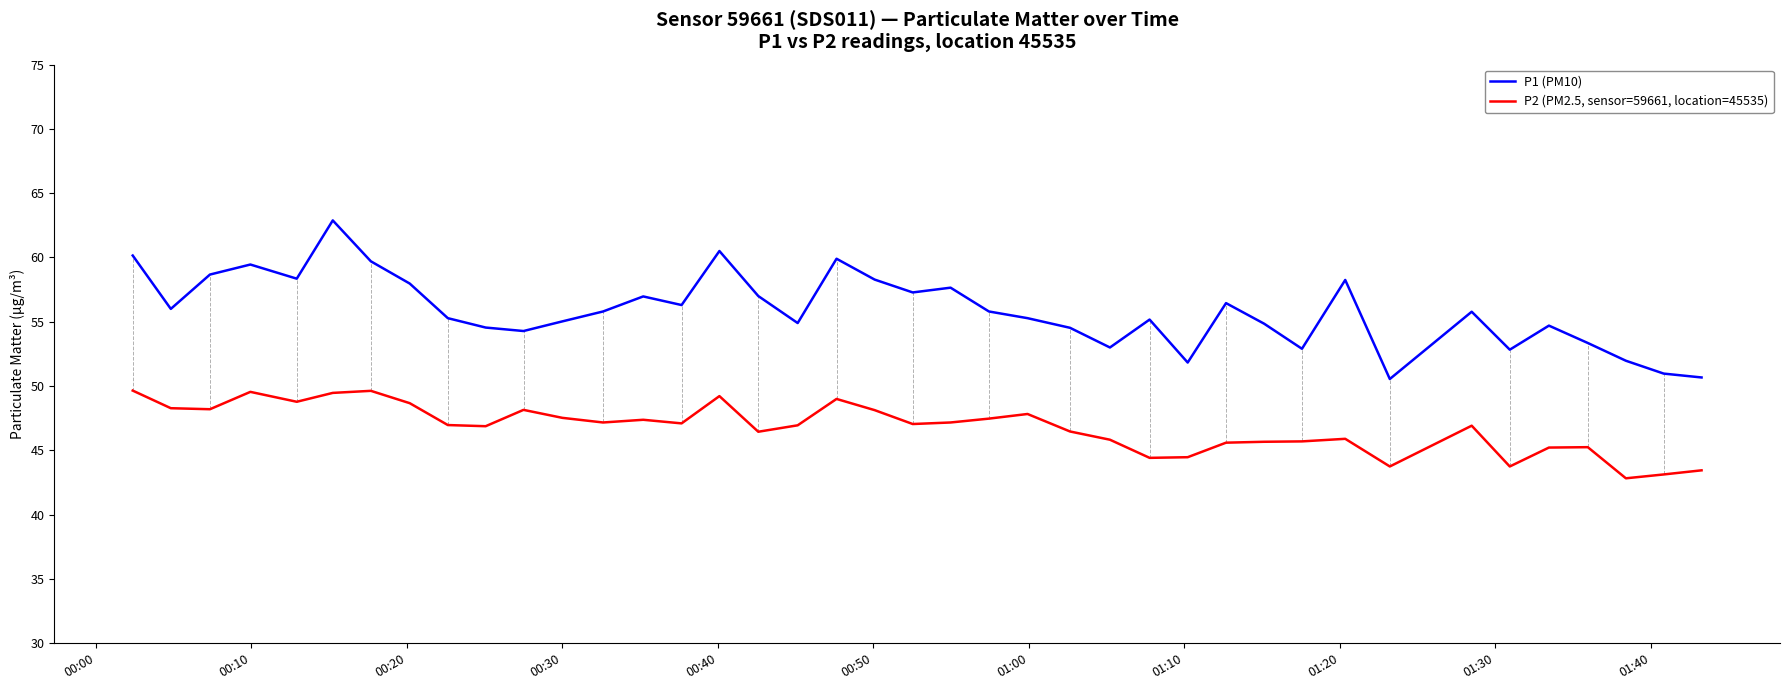

What is the lowest value of the P2 (PM2.5, sensor=59661, location=45535) series?

42.8